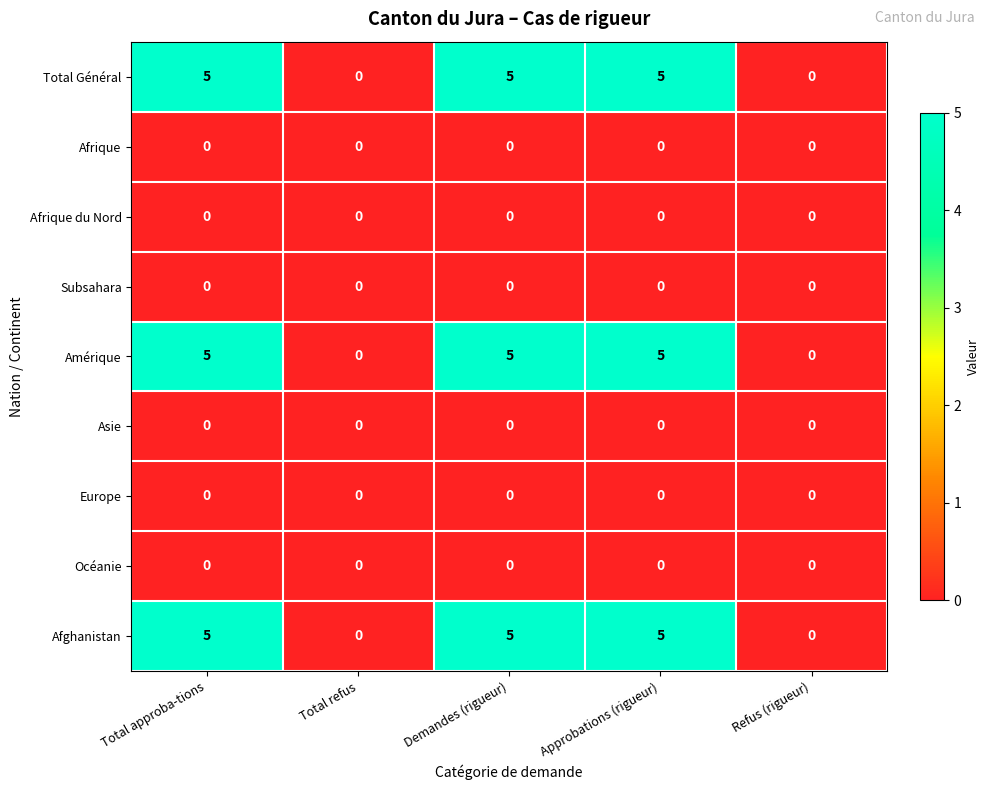

What is the maximum value shown in the chart?

5